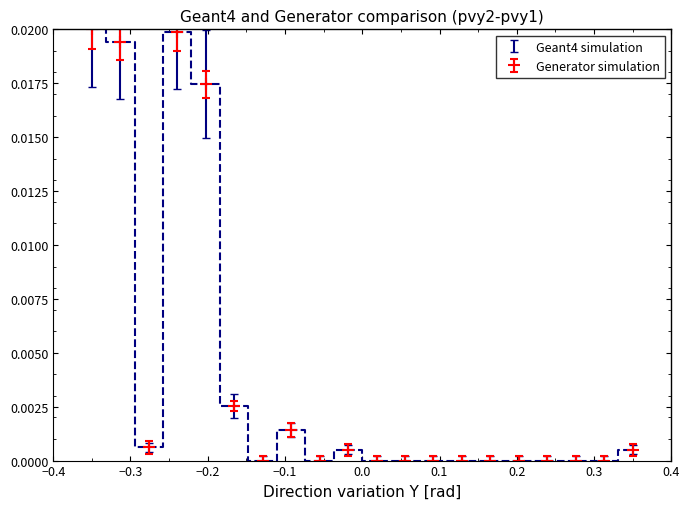

True or false: the data has more than 2 interior local peaks.

True